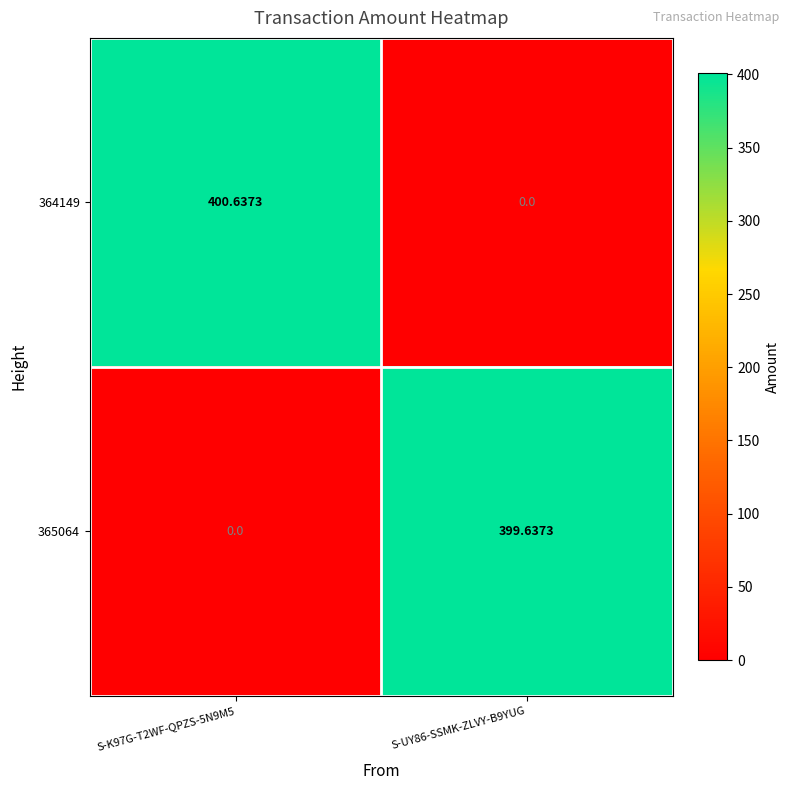

Which category has the lowest value across all series?

S-UY86-SSMK-ZLVY-B9YUG